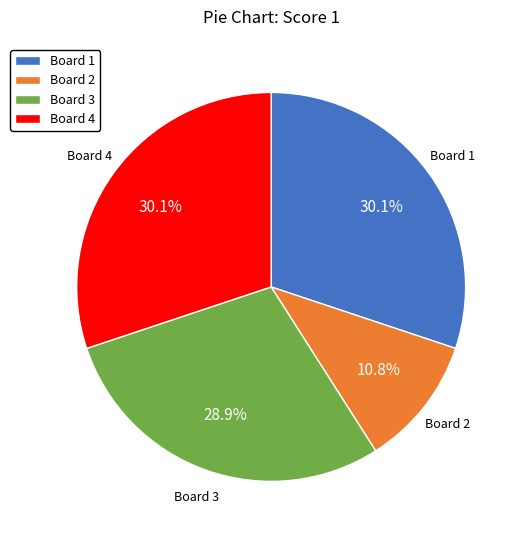

Is there any slice that represents more than half of the pie?

No